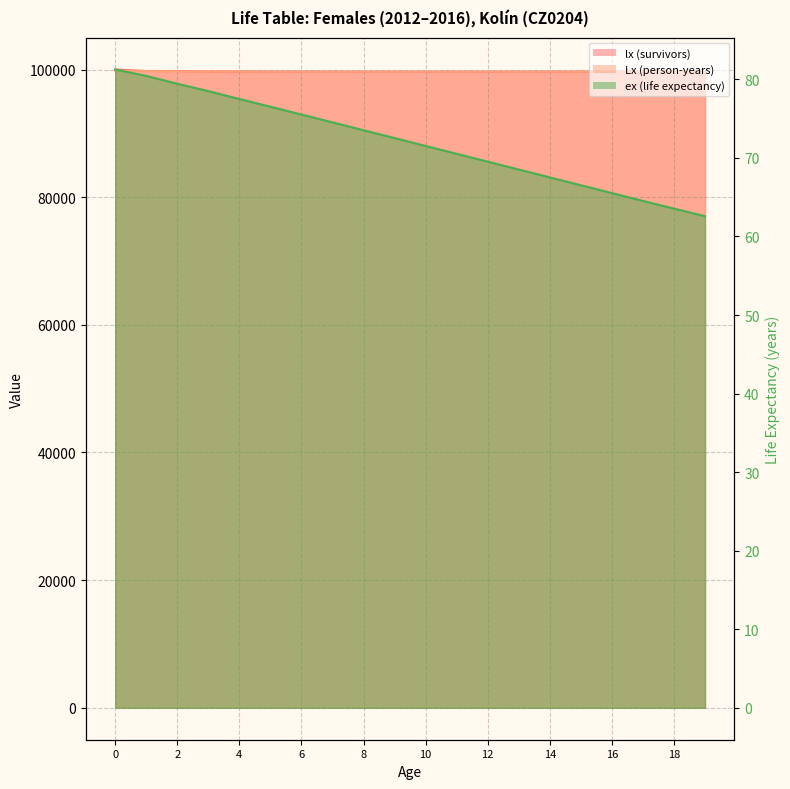

Between 17 and 4, which is larger?

4